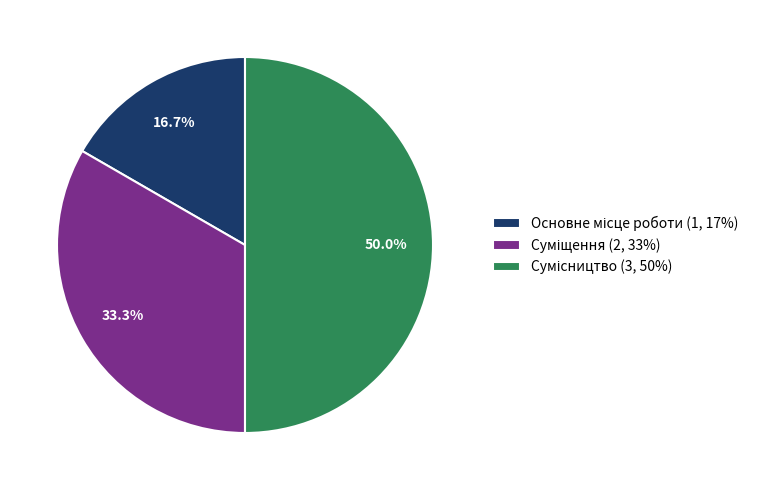

How many segments does this pie chart have?

3